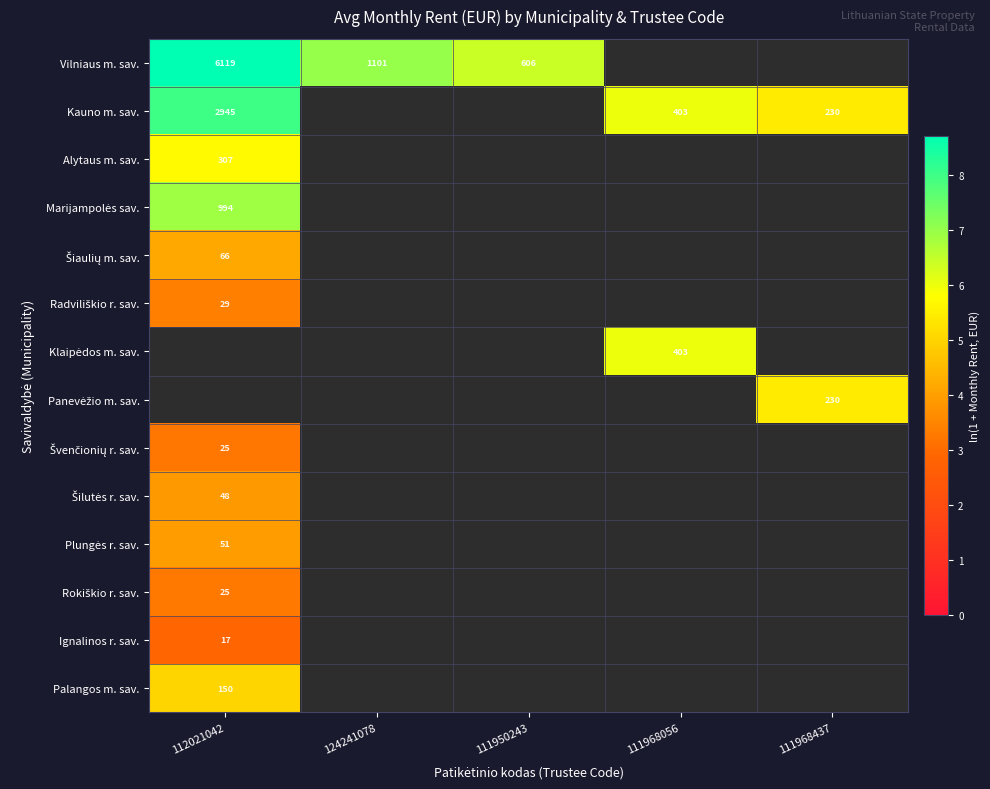

List the series in order of their overall mean, highest first.

Vilniaus m. sav., Kauno m. sav., Alytaus m. sav., Marijampolės sav., Šiaulių m. sav., Radviliškio r. sav., Klaipėdos m. sav., Panevėžio m. sav., Švenčionių r. sav., Šilutės r. sav., Plungės r. sav., Rokiškio r. sav., Ignalinos r. sav., Palangos m. sav.